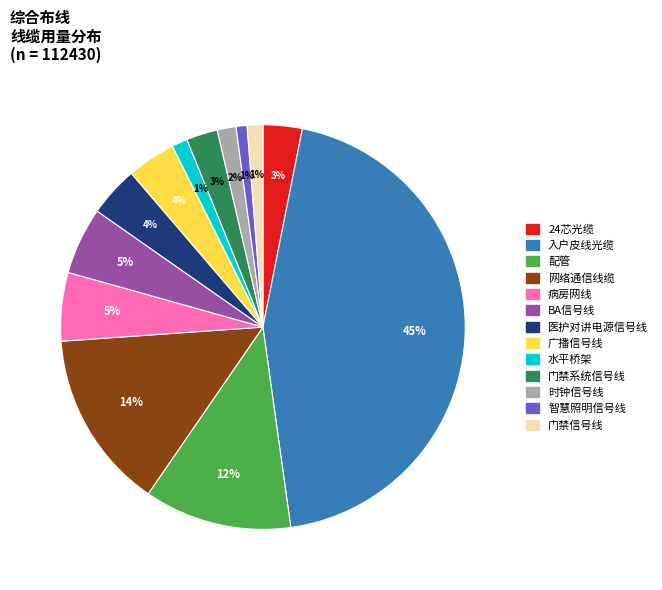

What percentage is the 24芯光缆 slice, to the nearest percent?

3%